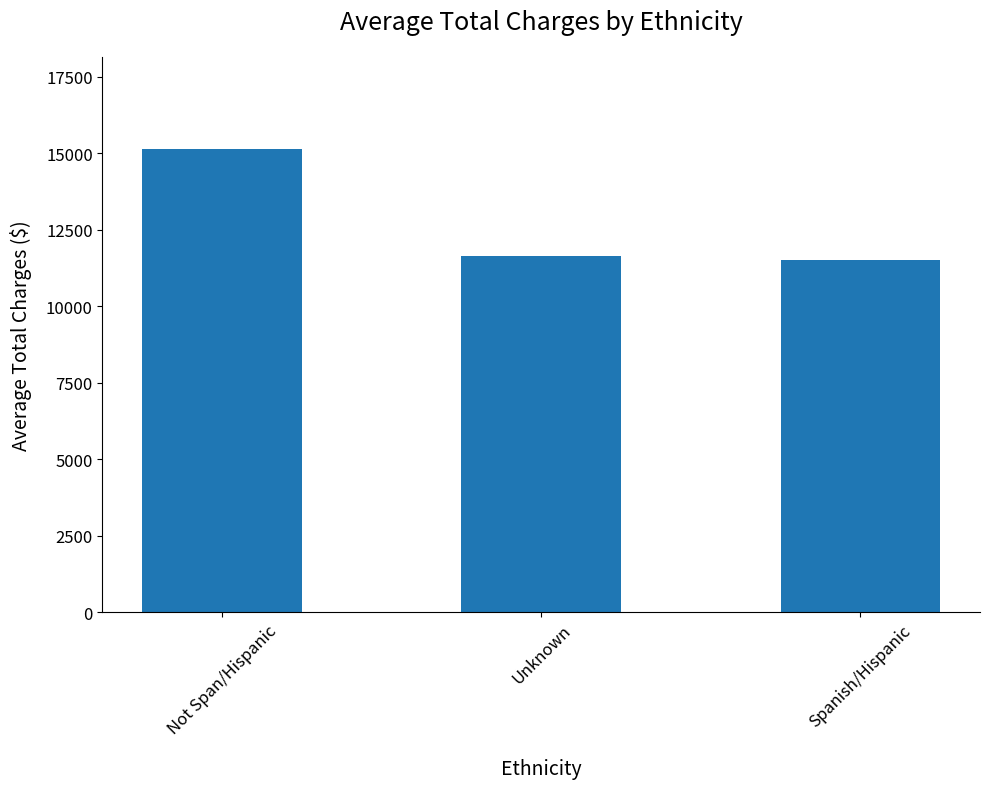

What is the change in value from Not Span/Hispanic to Unknown?

-3492.4